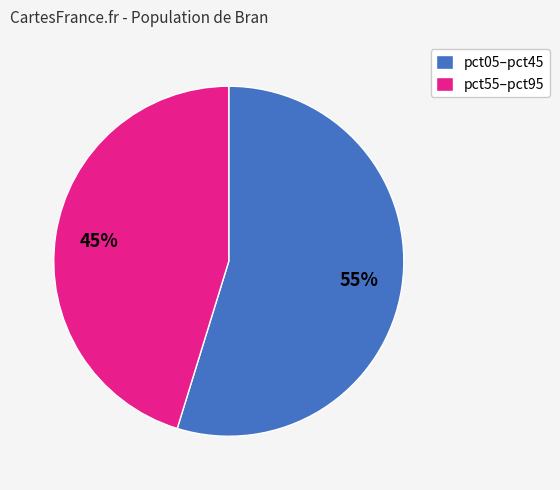

Rank the categories by value from lowest to highest.

pct55–pct95, pct05–pct45